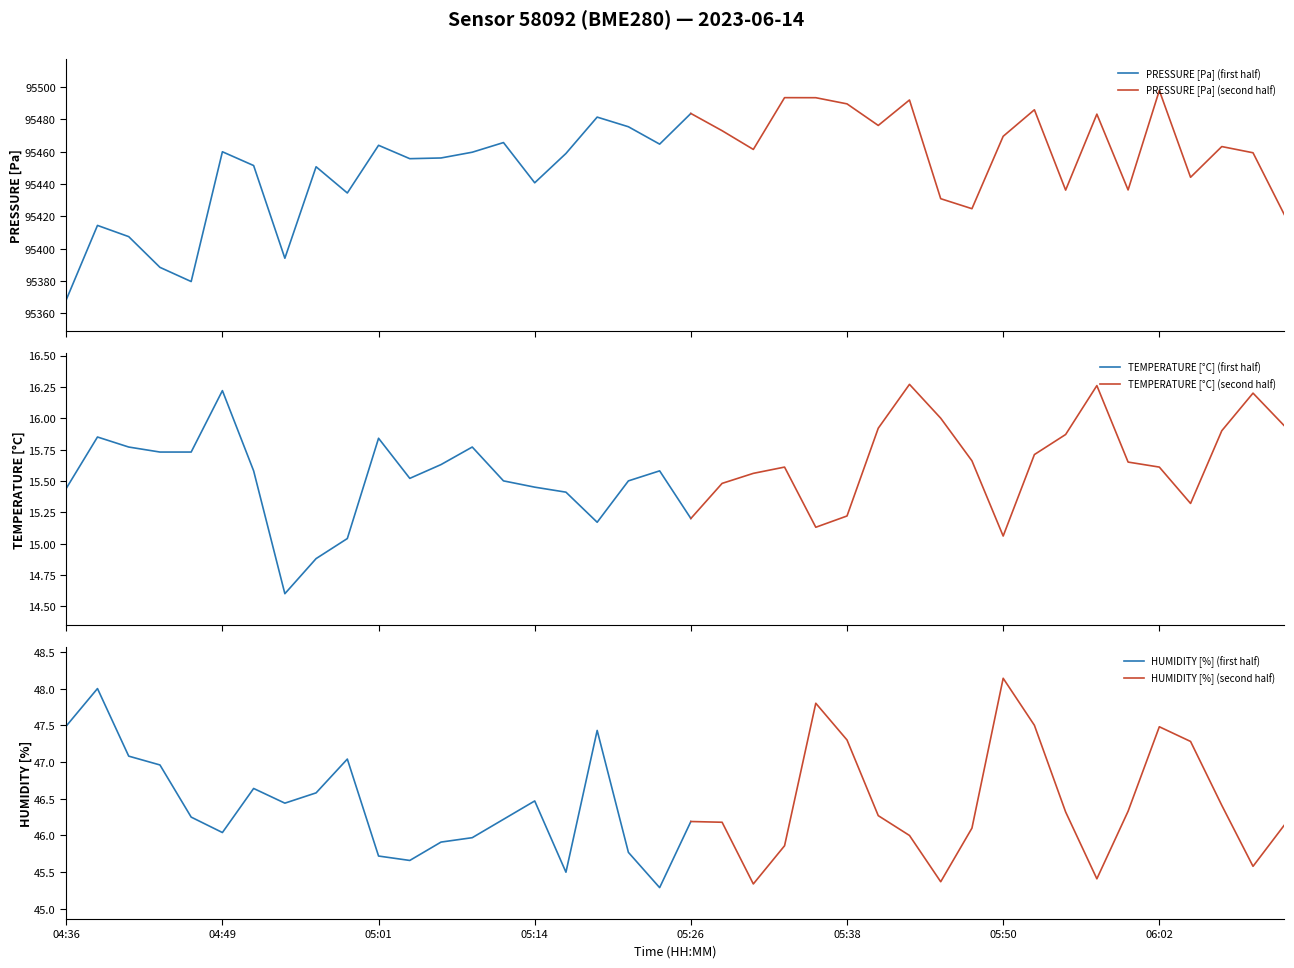

True or false: HUMIDITY [%] (first half) has a value of 46.2 at 05:26.

True